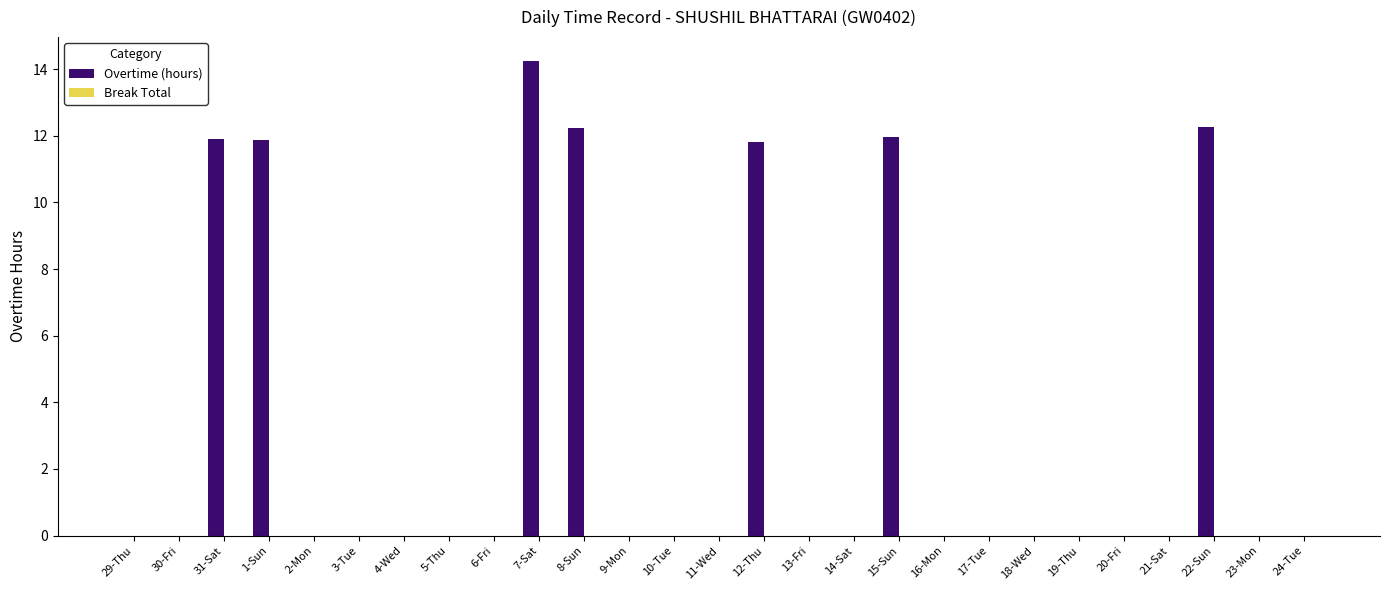

Which category has the highest value across all series?

7-Sat